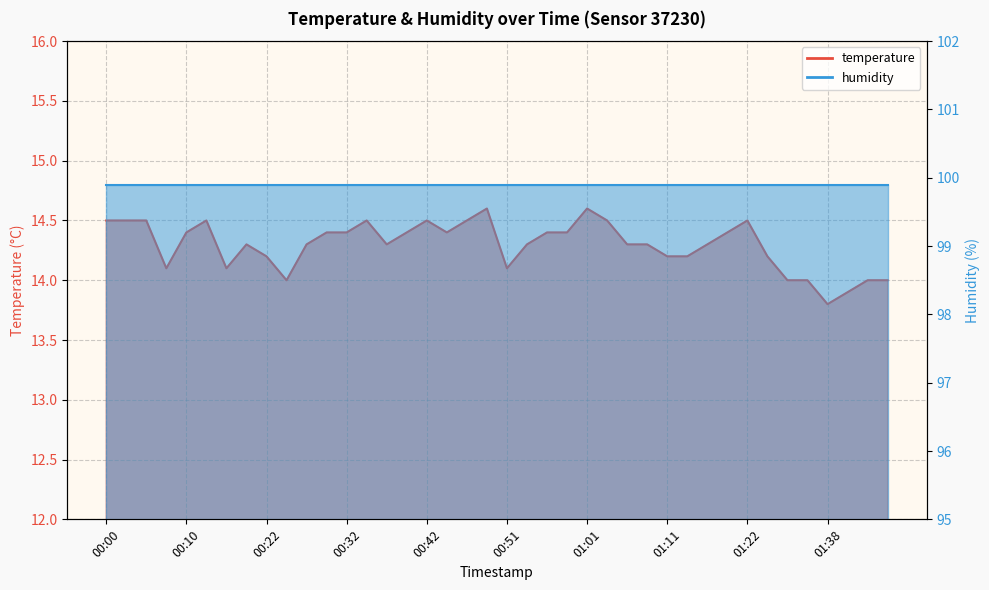

At which category does the data reach its first local valley?

00:08